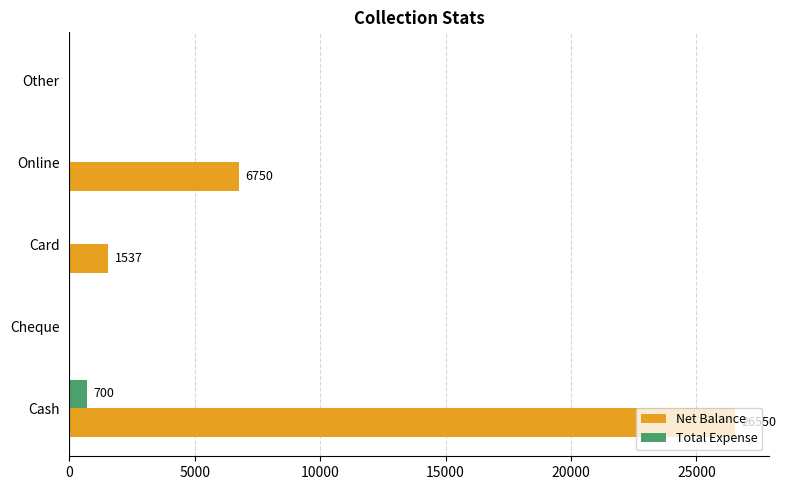

What is the greatest value displayed?

26550